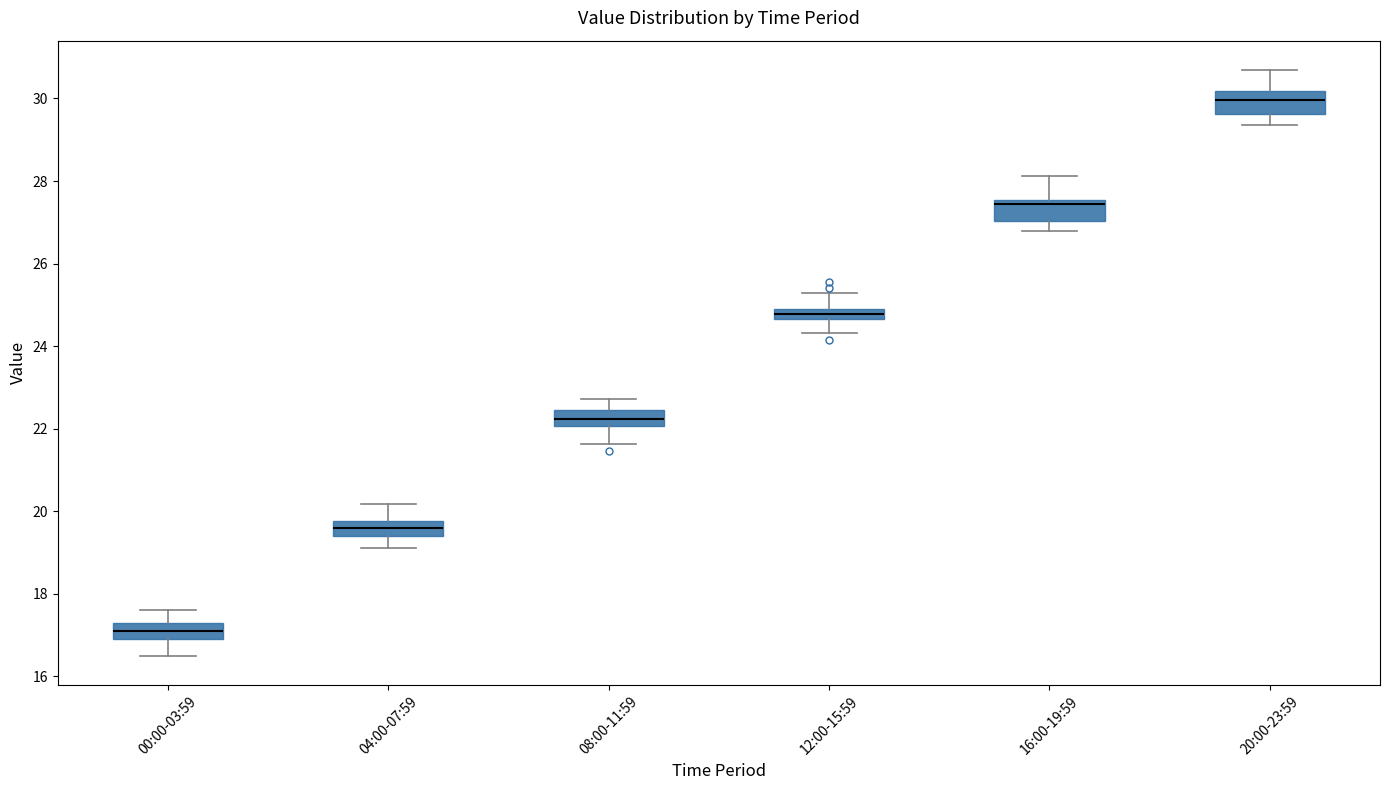

Which box has the highest median line?

20:00-23:59